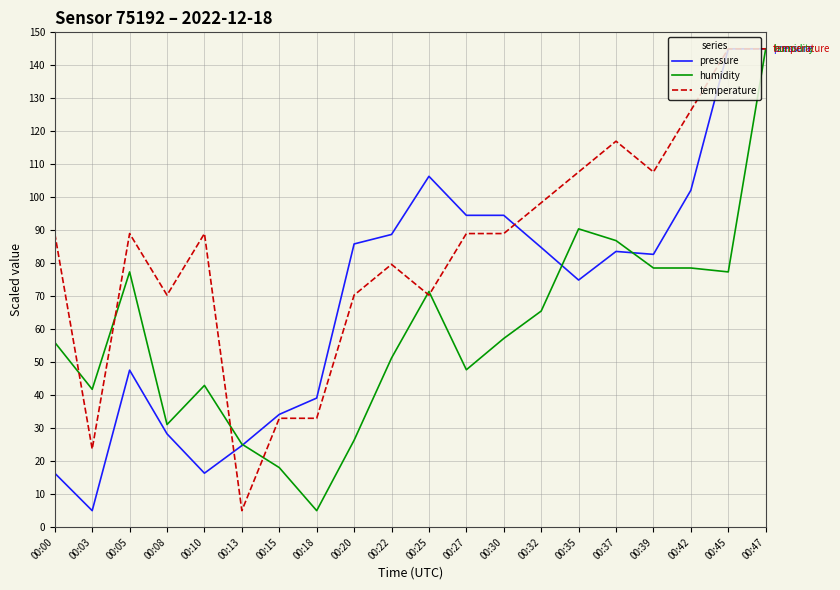

Where is the first local minimum for pressure?

00:03